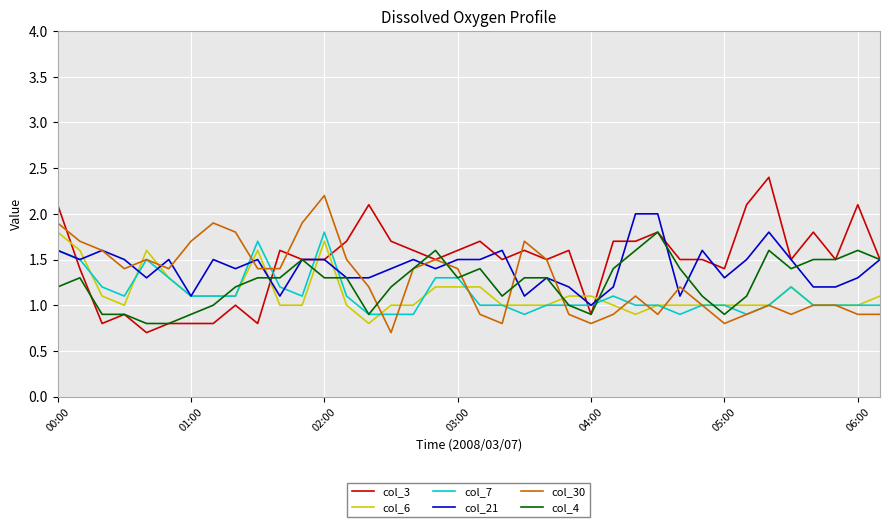

Which series has the widest spread of values?

col_3